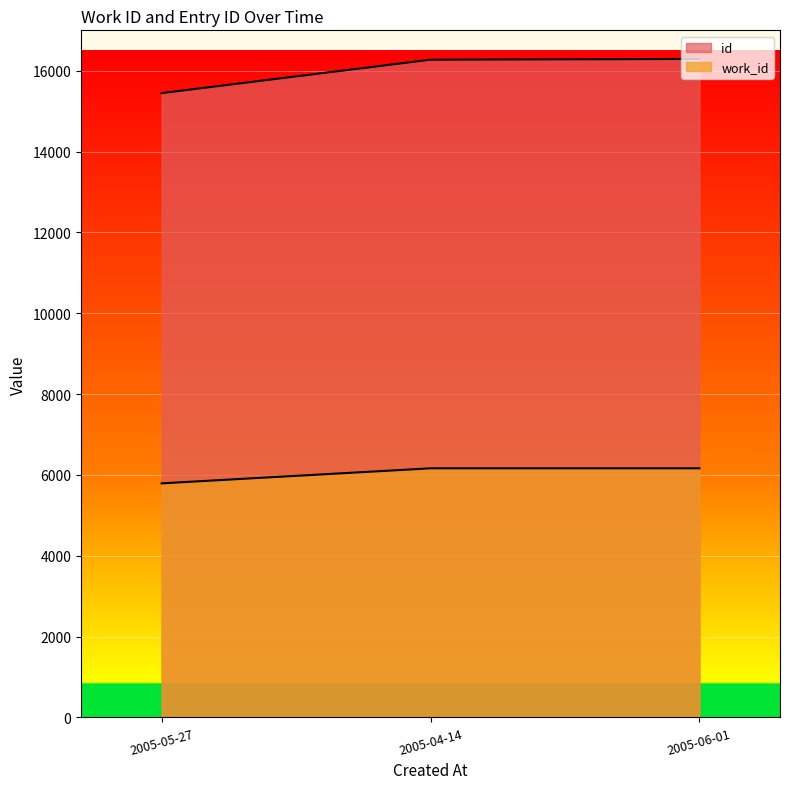

Which series has the largest range (max minus min)?

id